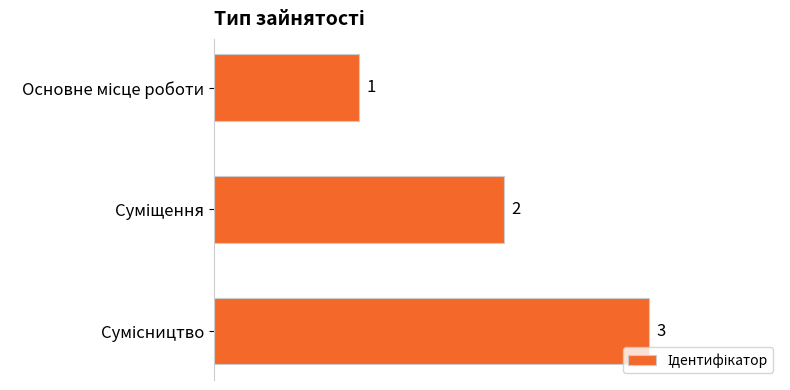

How many values are between 1 and 3?

3